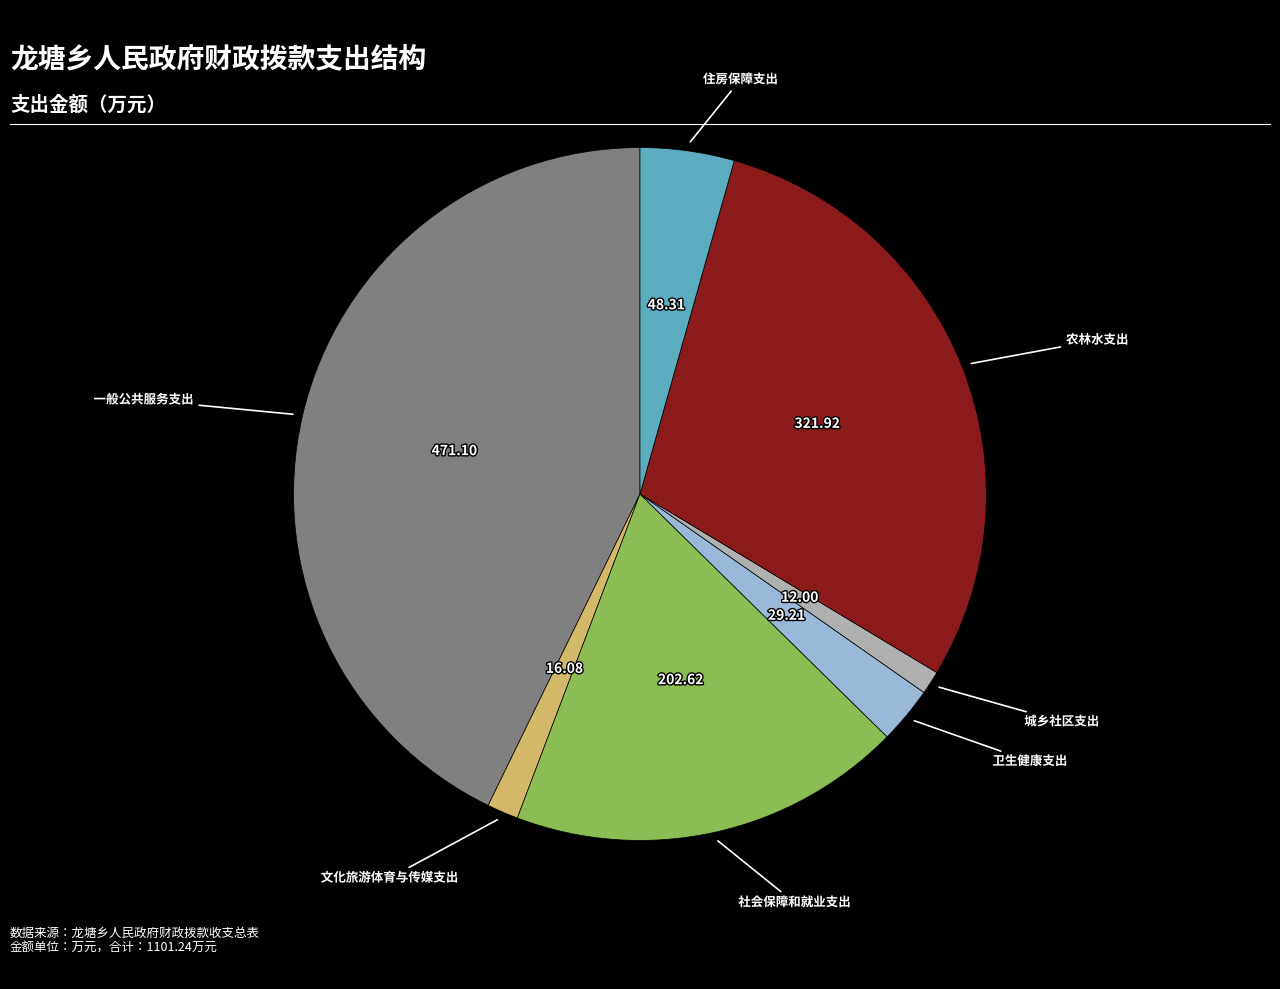

Is there any slice that represents more than half of the pie?

No